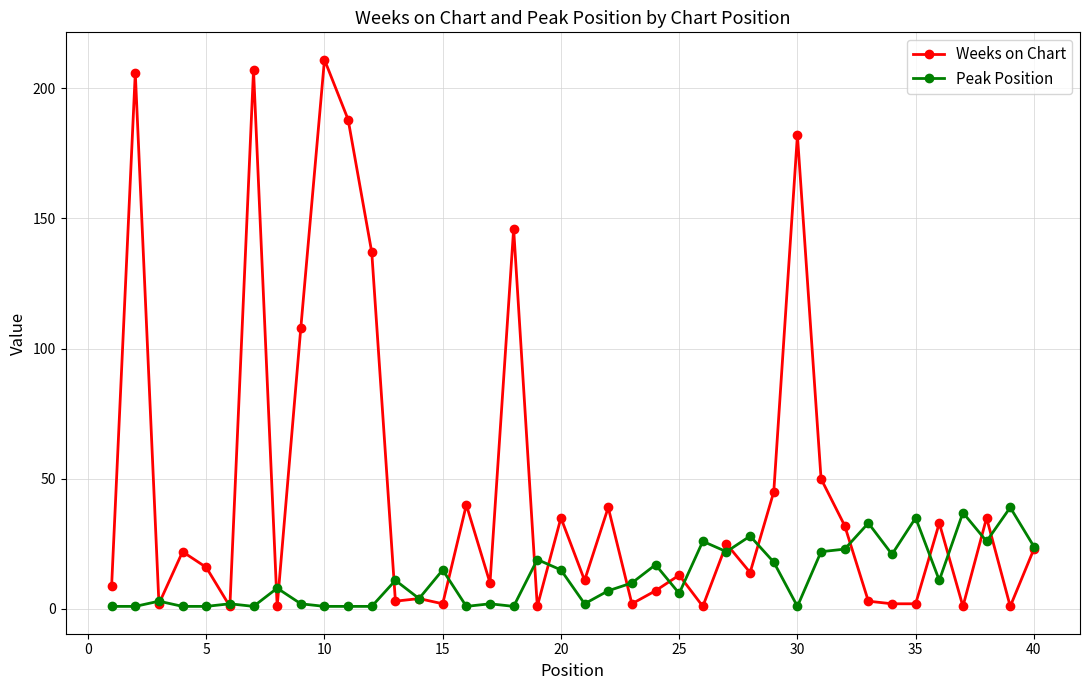

Does the chart display data point markers on the line(s)?

Yes